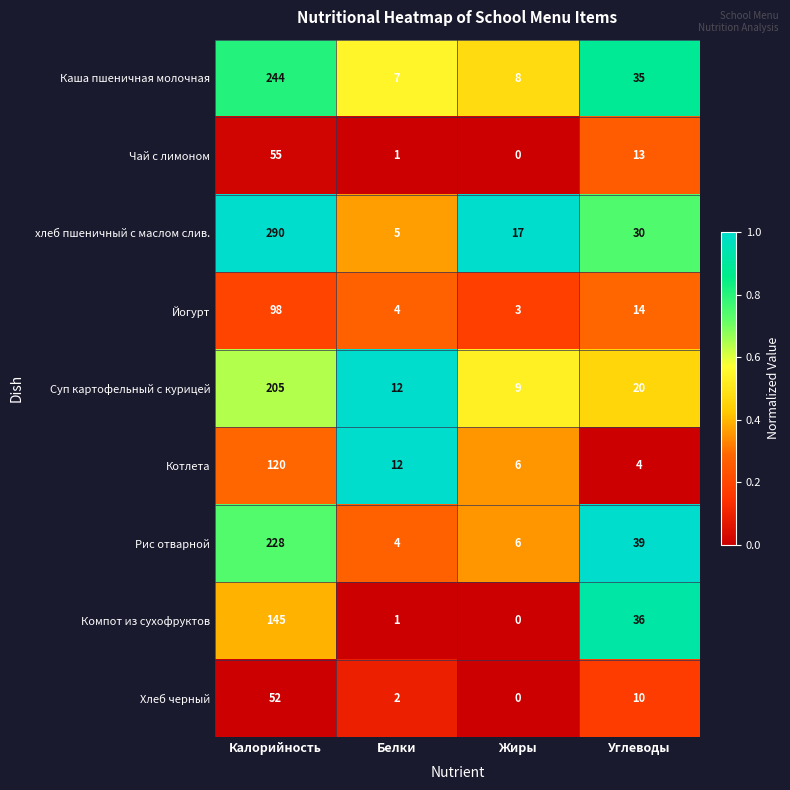

Rank the series at Калорийность from lowest to highest value.

Хлеб черный, Чай с лимоном, Йогурт, Котлета, Компот из сухофруктов, Суп картофельный с курицей, Рис отварной, Каша пшеничная молочная, хлеб пшеничный с маслом слив.